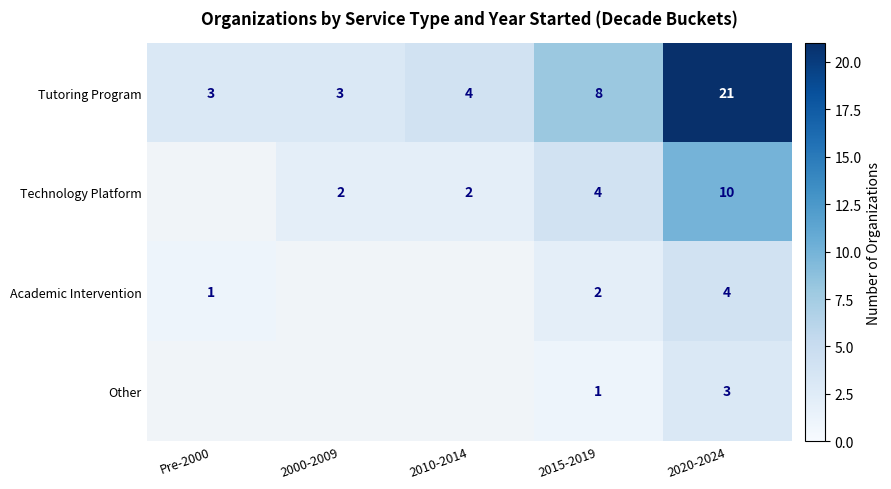

Count the number of categories in the chart.

5